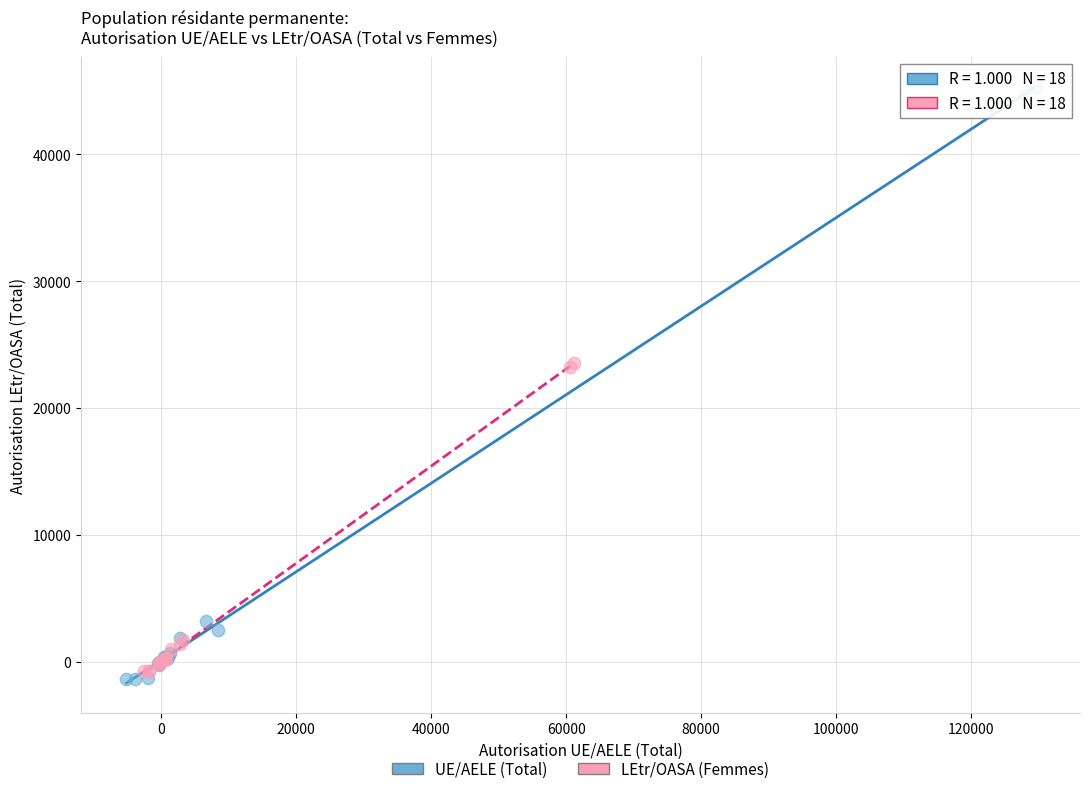

Which series contains the highest Y value?

UE/AELE (Total)